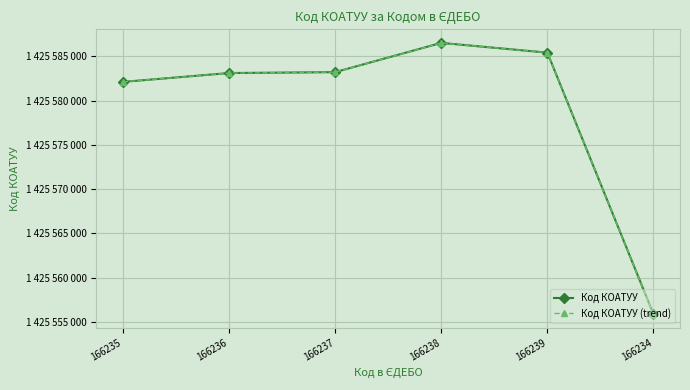

Is this an area chart (filled region under the line)?

No